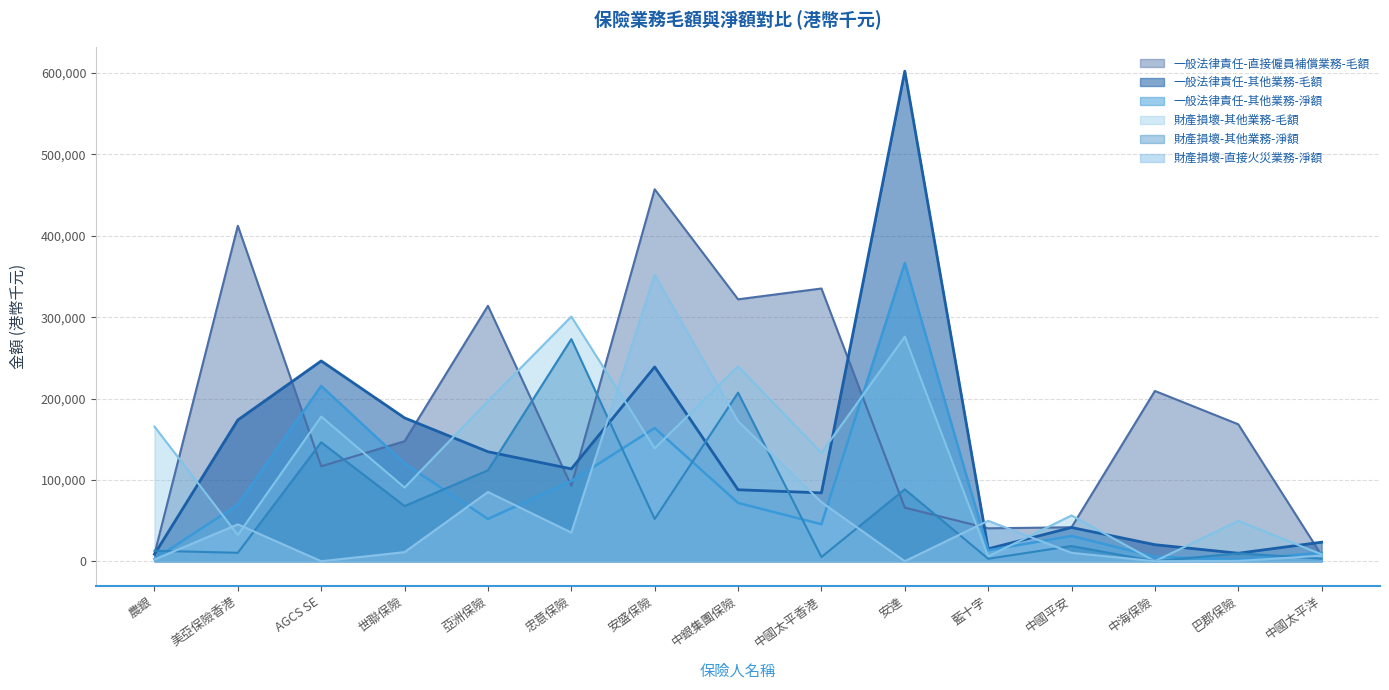

What is the difference between the highest and lowest values at 亞洲保險?

262061